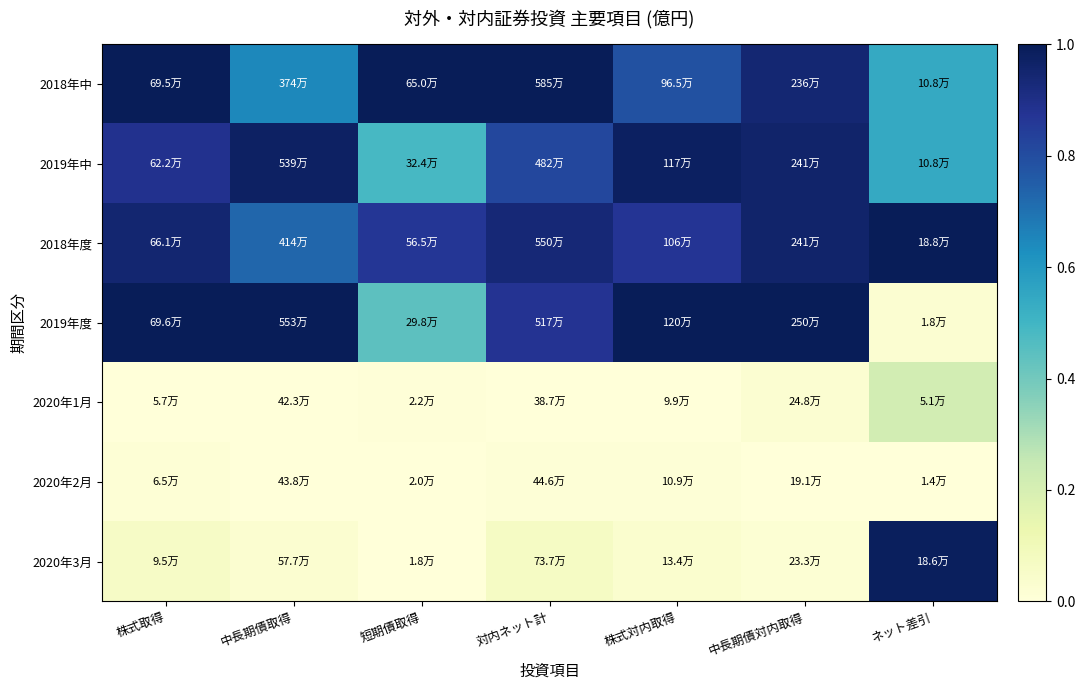

Which has a higher value, 中長期債対内取得 or ネット差引?

中長期債対内取得